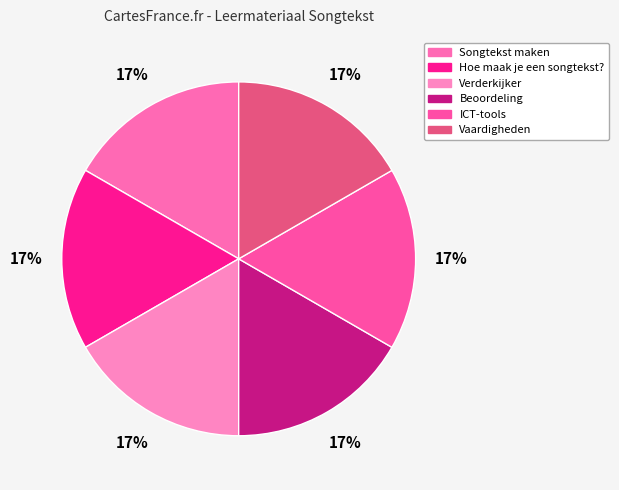

How many segments does this pie chart have?

6